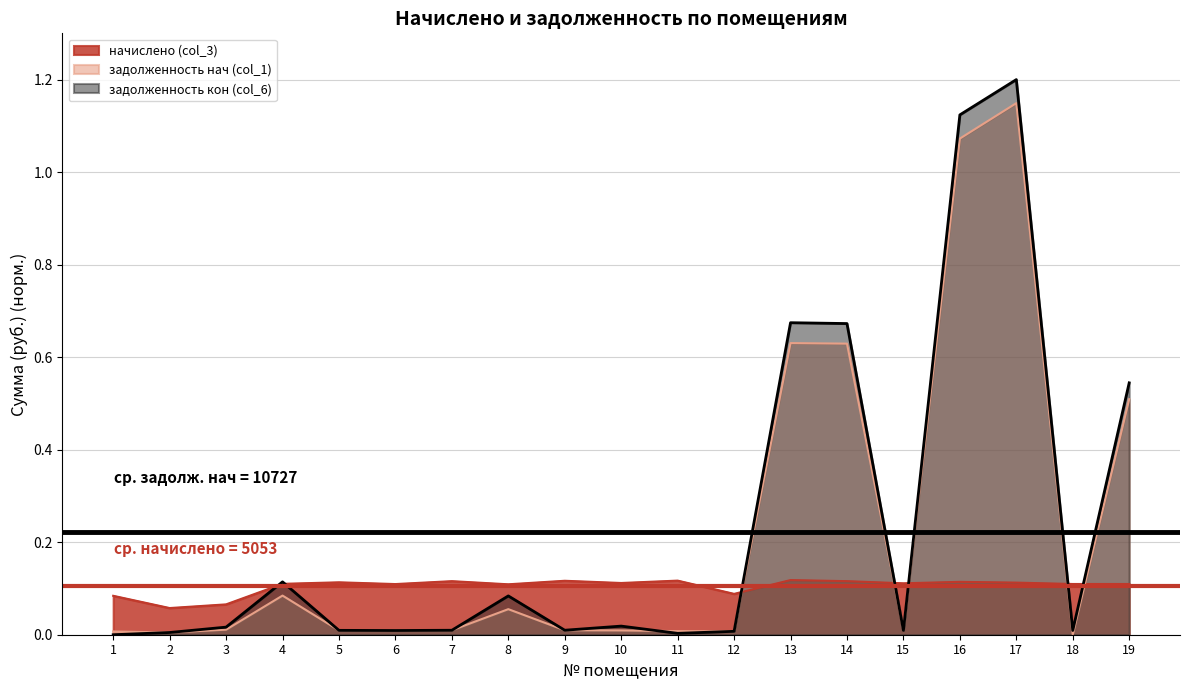

Reading left to right, extract all data points from this chart.

начислено (col_3): 1=0.1	2=0.1	3=0.1	4=0.1	5=0.1	6=0.1	7=0.1	8=0.1	9=0.1	10=0.1	11=0.1	12=0.1	13=0.1	14=0.1	15=0.1	16=0.1	17=0.1	18=0.1	19=0.1
задолженность нач (col_1): 1=0.0	2=0.0	3=0.0	4=0.1	5=0.0	6=0.0	7=0.0	8=0.1	9=0.0	10=0.0	11=0.0	12=0.0	13=0.6	14=0.6	15=0.0	16=1.1	17=1.1	18=0.0	19=0.5
задолженность кон (col_6): 1=0.0	2=0.0	3=0.0	4=0.1	5=0.0	6=0.0	7=0.0	8=0.1	9=0.0	10=0.0	11=0.0	12=0.0	13=0.7	14=0.7	15=0.0	16=1.1	17=1.2	18=0.0	19=0.5